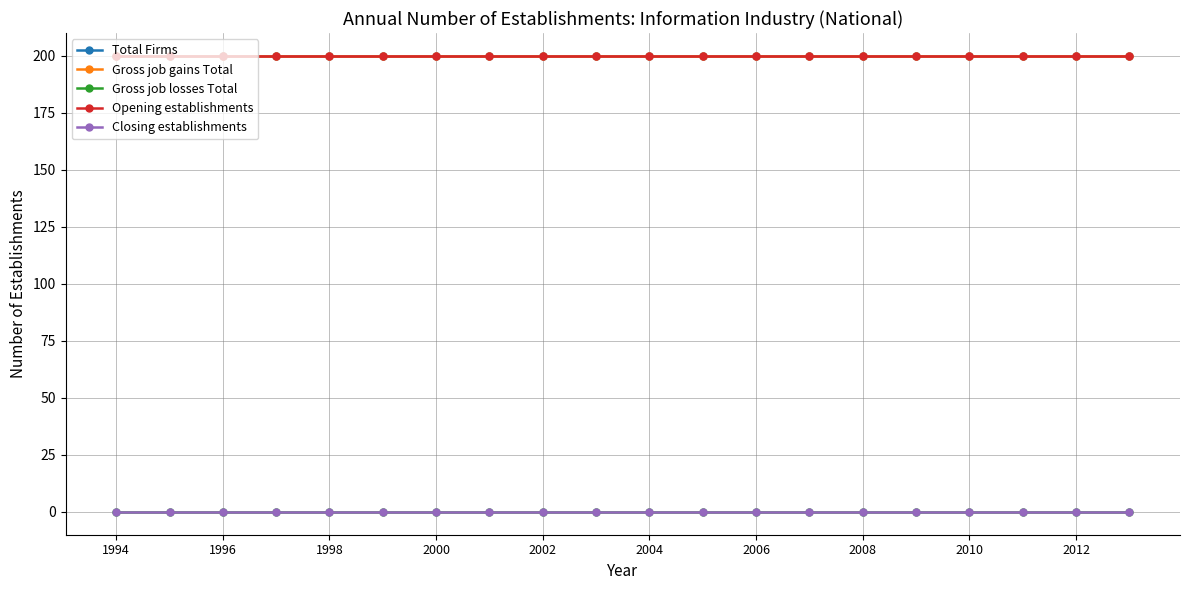

How many lines are shown in the chart?

5